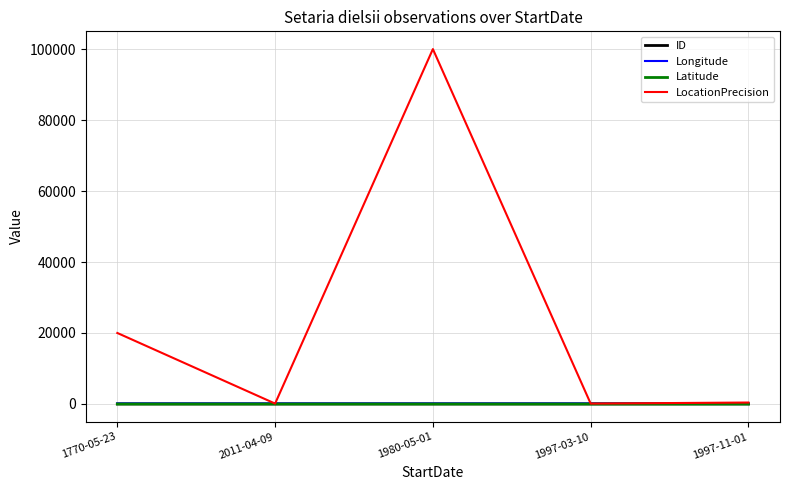

What is the maximum value shown in the chart?

100000.0